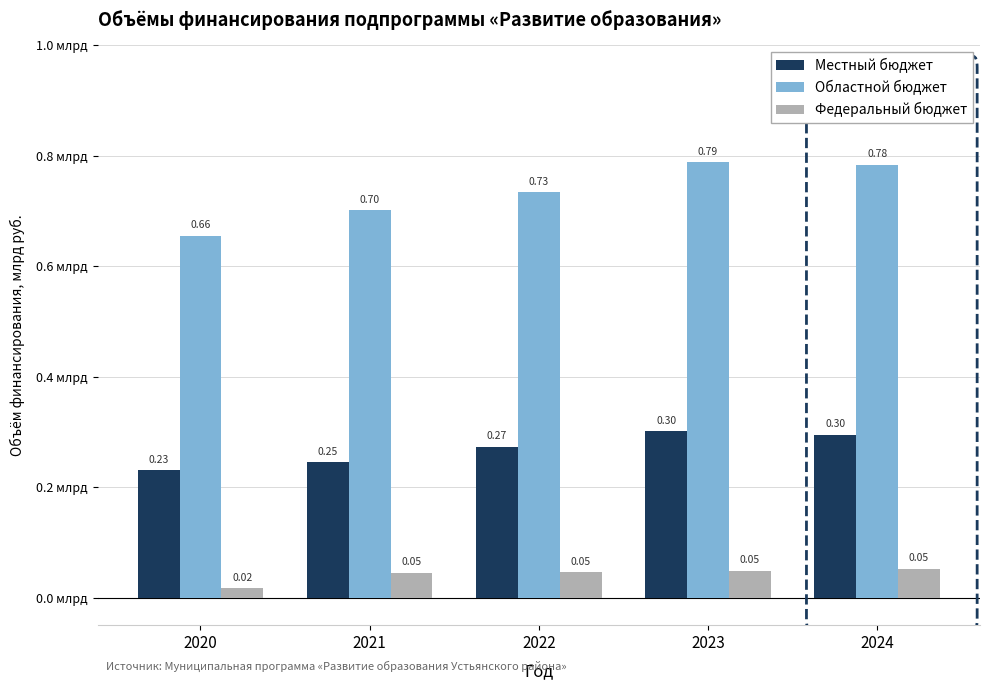

Rank the series by their maximum value, from highest to lowest.

Областной бюджет, Местный бюджет, Федеральный бюджет